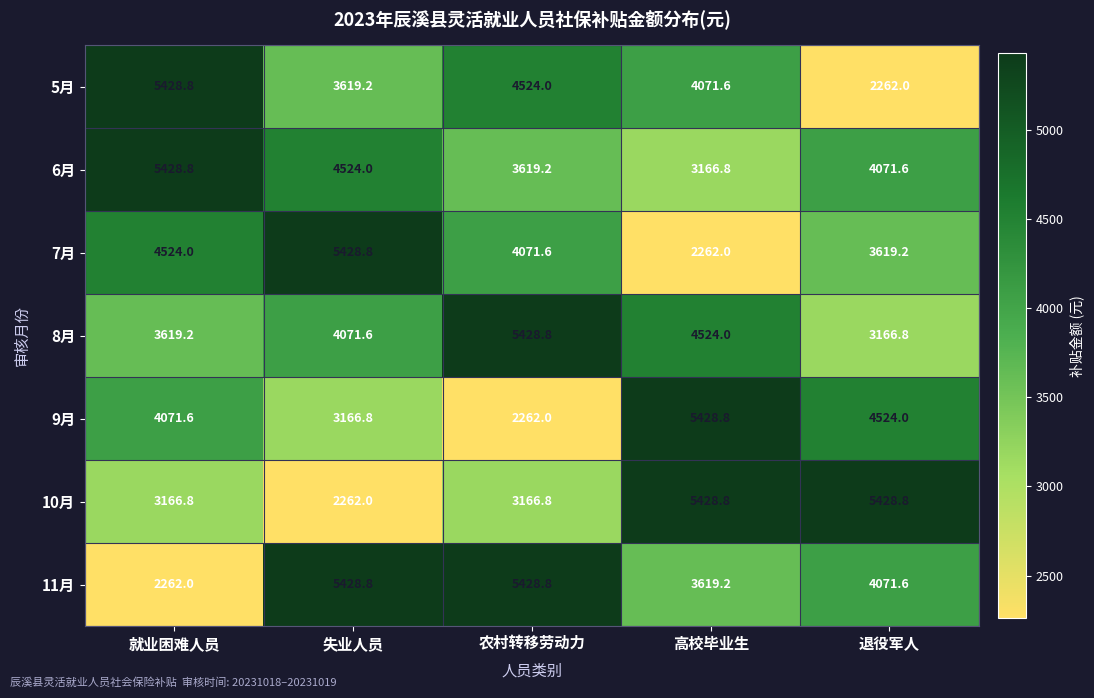

At how many categories does at least one series exceed 5290?

5